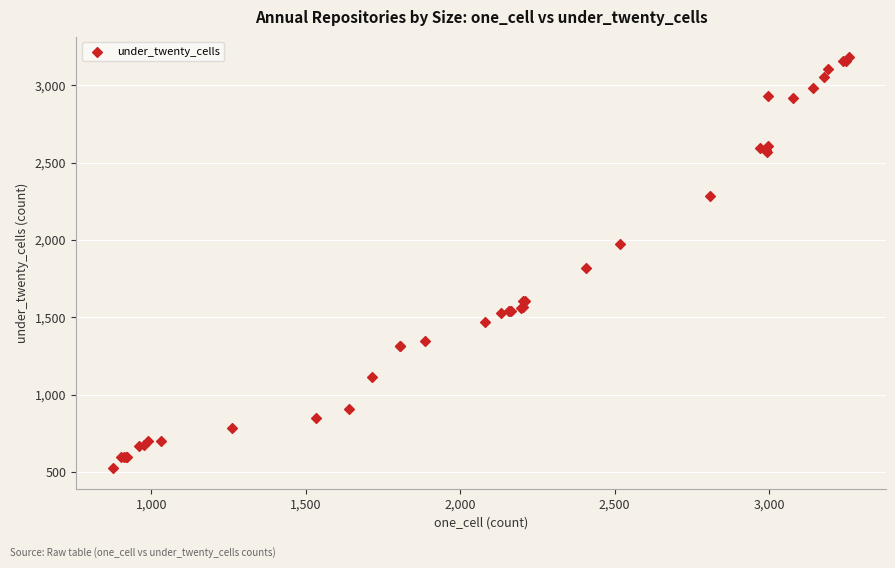

What Y value in the scatter plot is closest to 1852?

1819